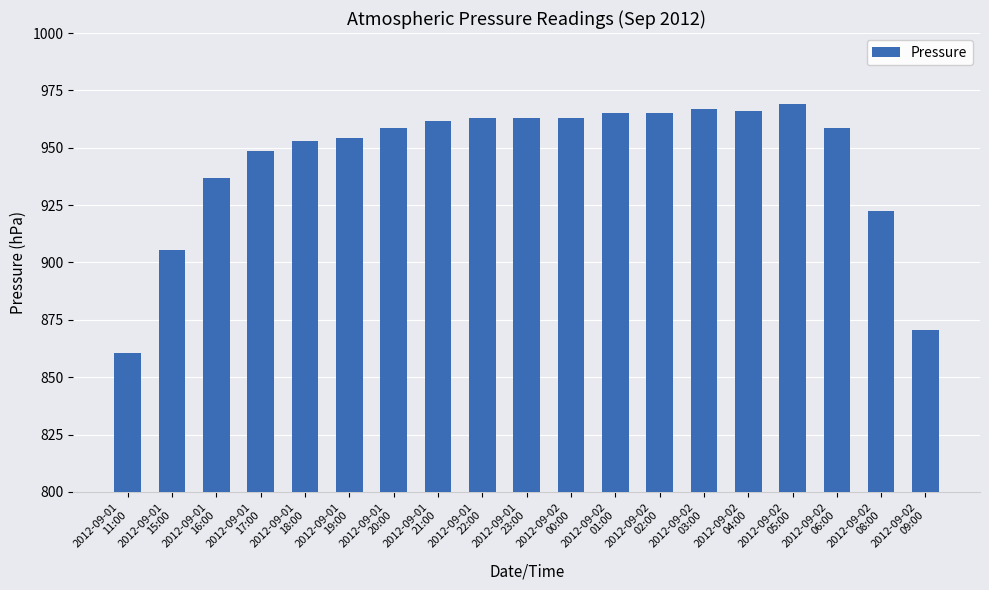

Which category has the lowest value across all series?

2012-09-01
11:00